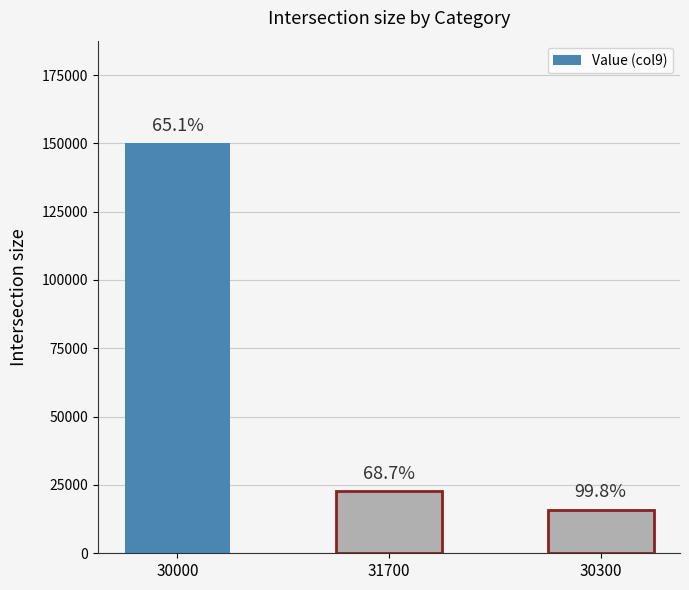

How many bars are there in total?

3